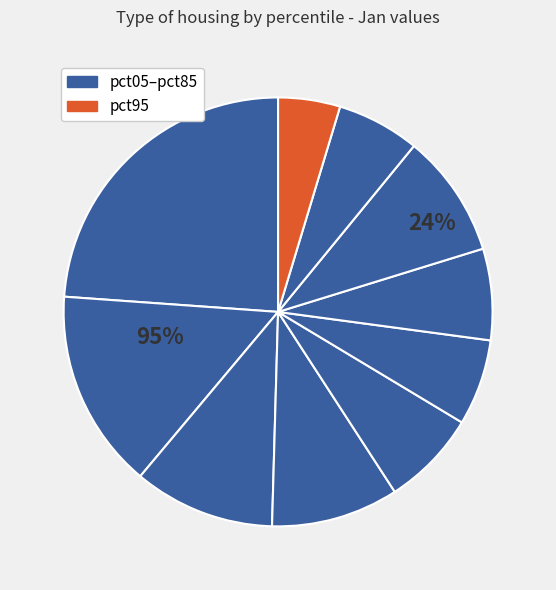

True or false: pct55 accounts for 6% of the total.

True